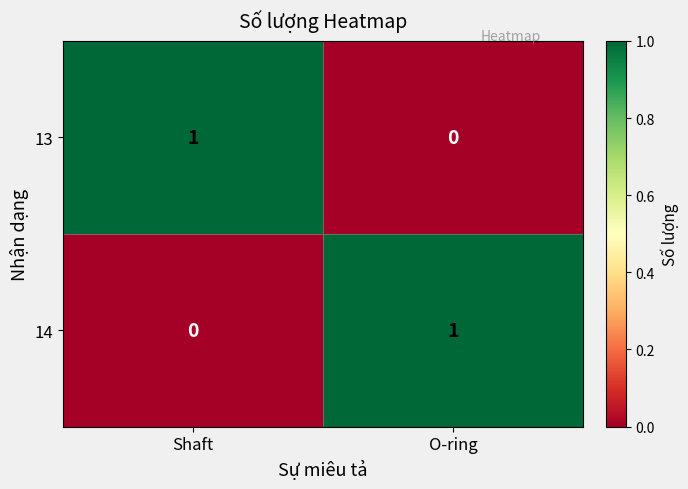

Which category has the highest value in the 13 series?

Shaft